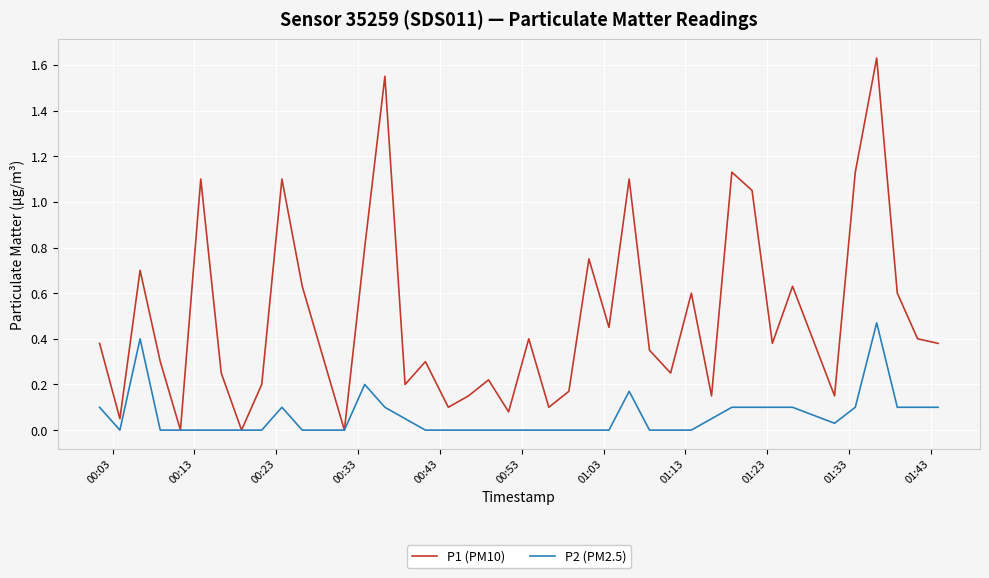

Rank the series by their average value, from lowest to highest.

P2 (PM2.5), P1 (PM10)